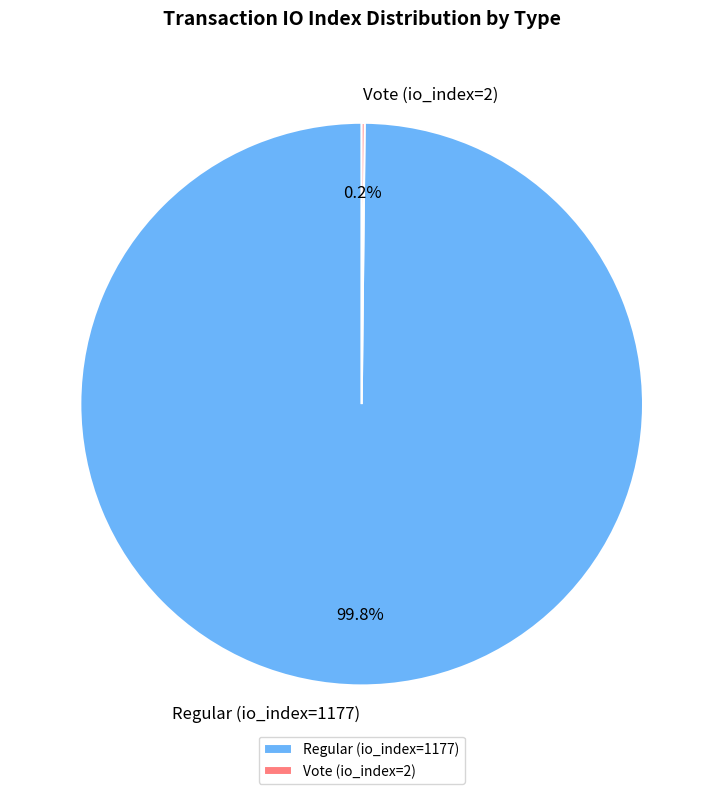

True or false: Regular (io_index=1177) accounts for 100% of the total.

True